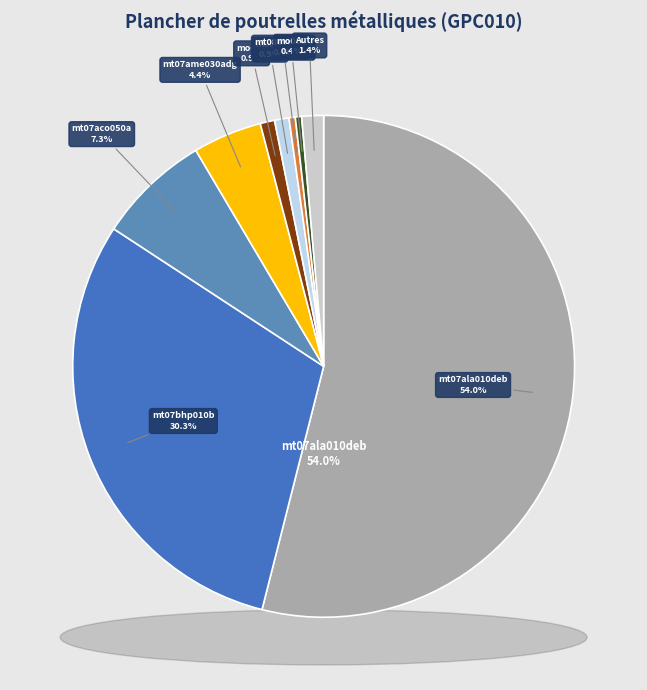

Between mt07ame030adg and mo044, which is larger?

mt07ame030adg